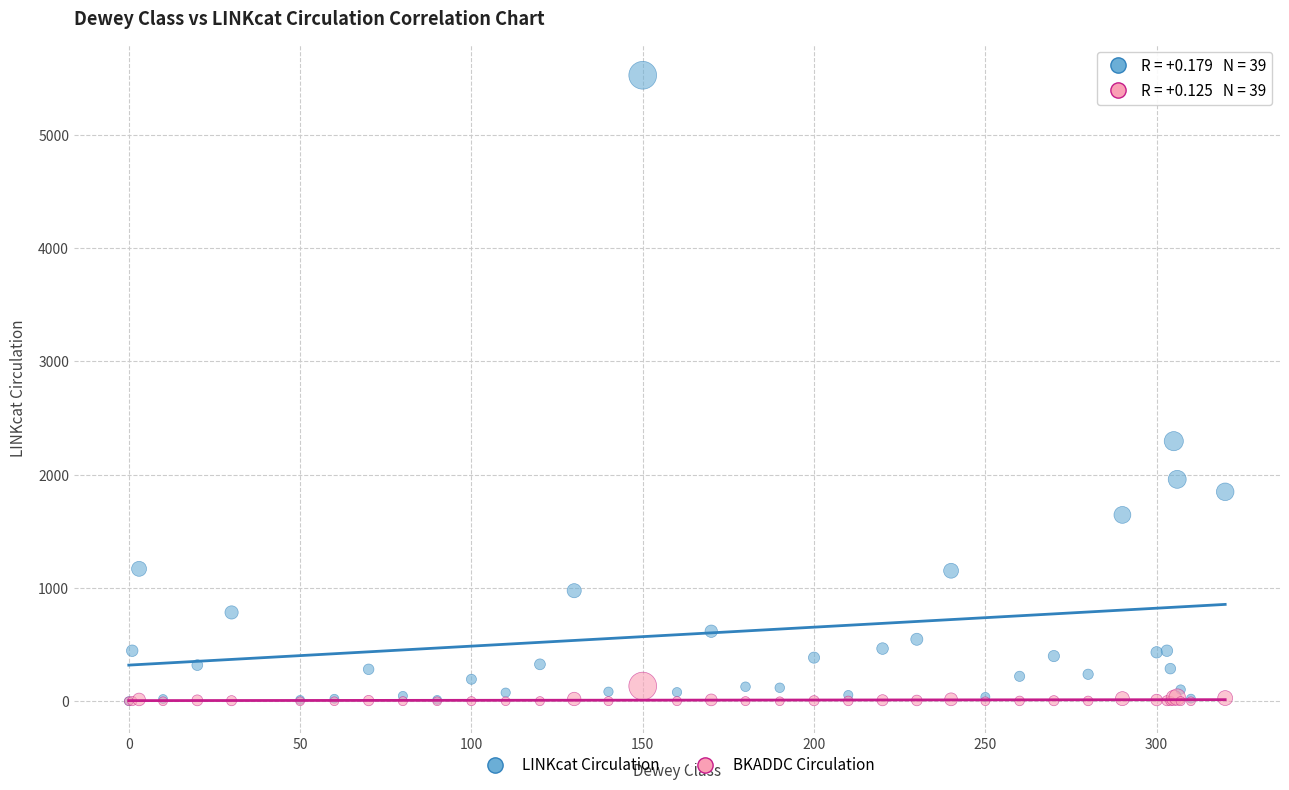

In the LINKcat Circulation series, what Y value is closest to 2763?

2296